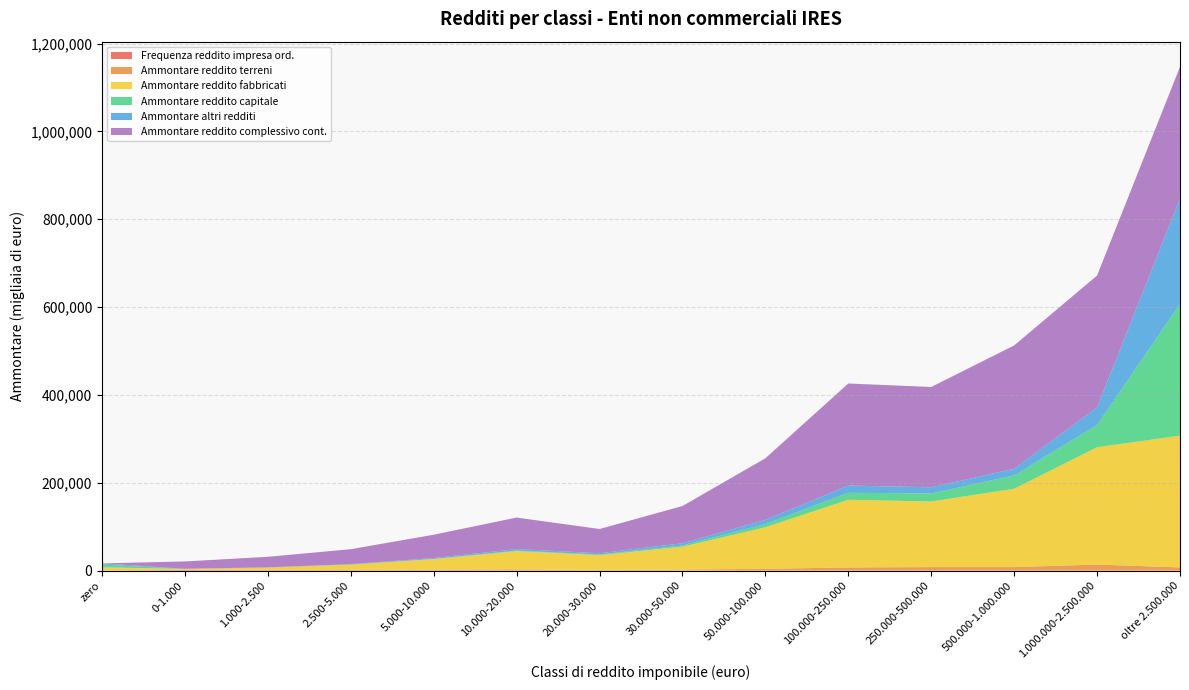

At which category is the sum across all series the highest?

oltre 2.500.000